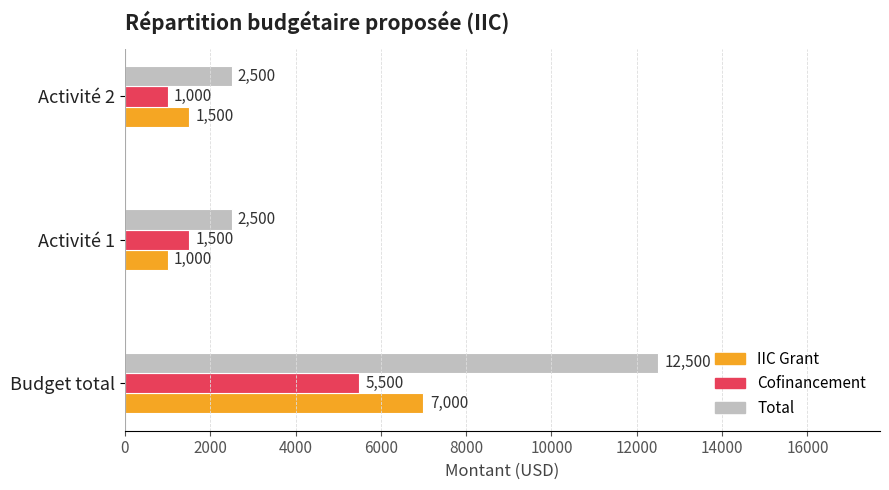

What is the average value of the IIC Grant series?

3167